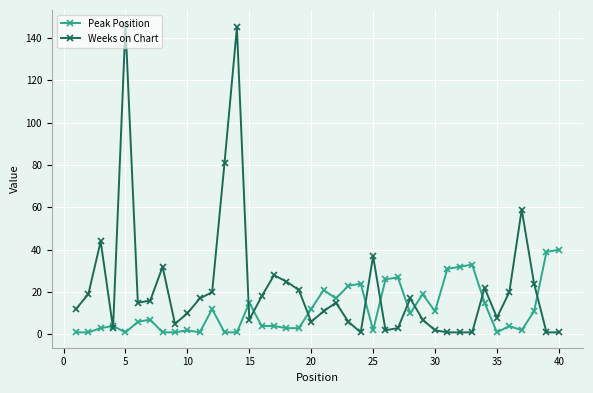

Which series has the largest total across all categories?

Weeks on Chart